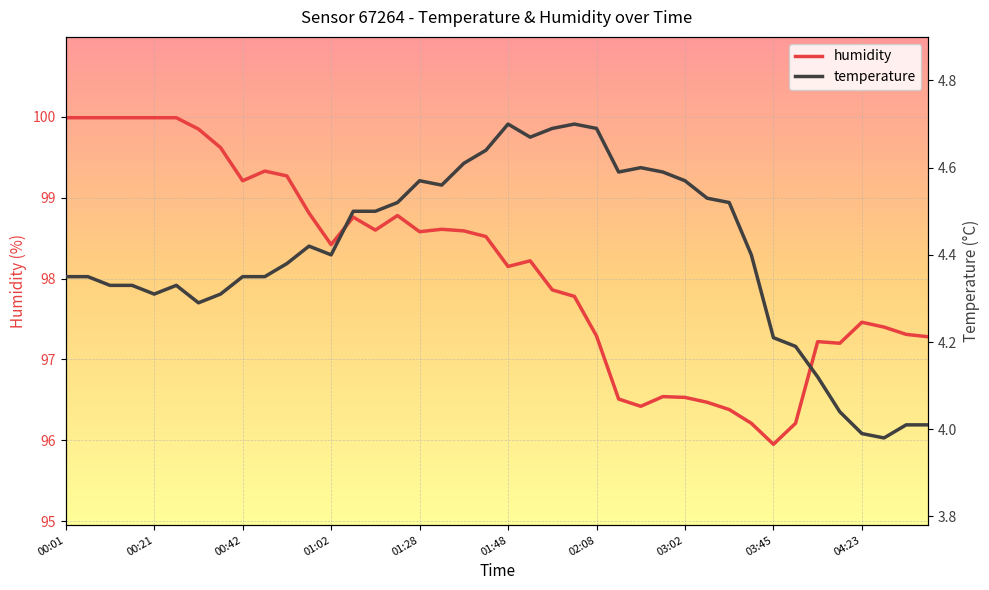

At which category is the sum across all series the highest?

00:01